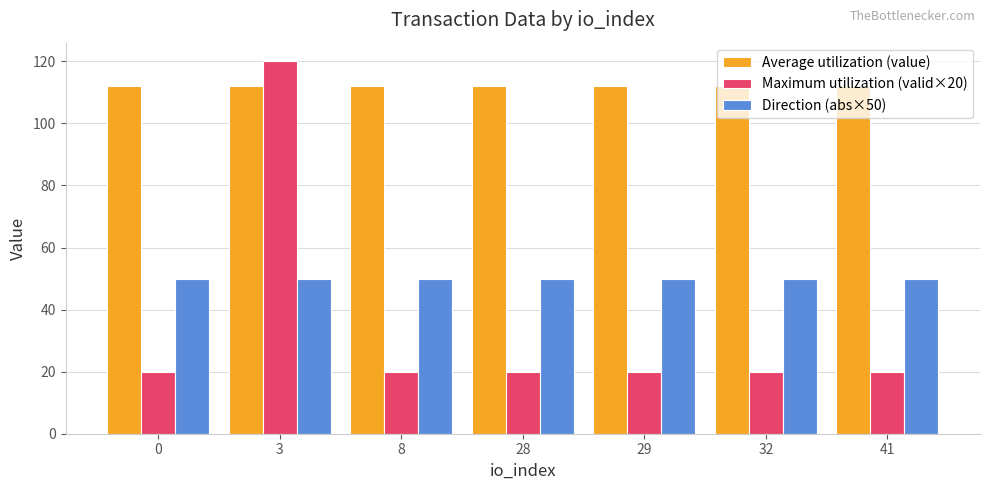

Rank the series by their average value, from lowest to highest.

Maximum utilization (valid×20), Direction (abs×50), Average utilization (value)